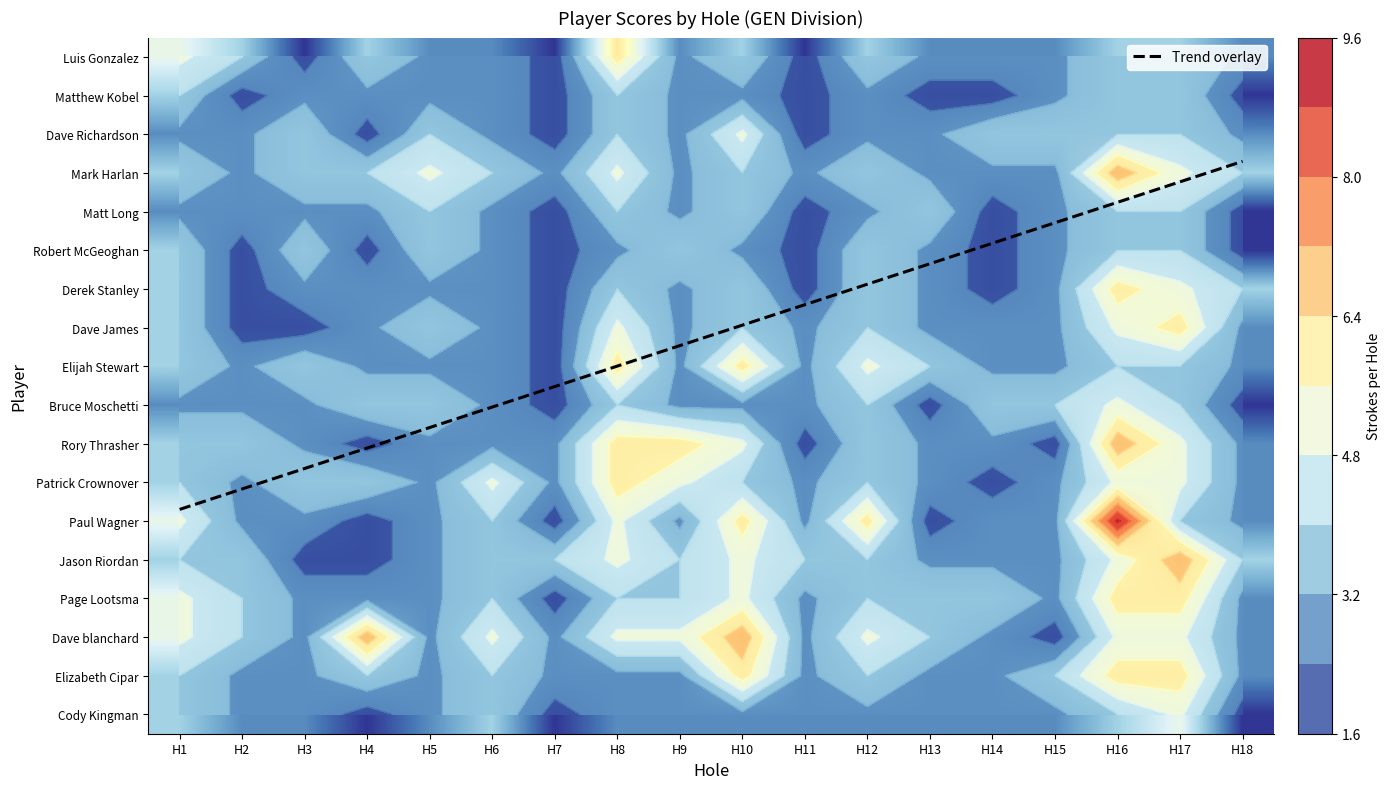

The Rory Thrasher series shows 4 at H16. True or false?

False